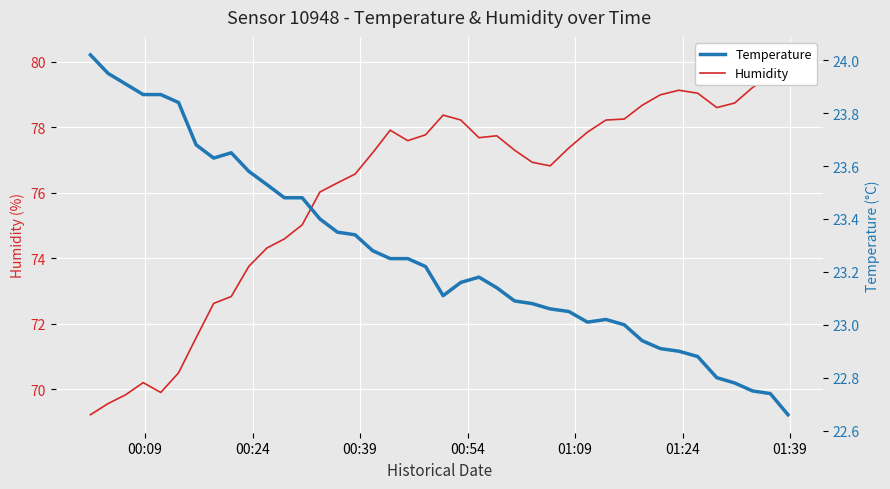

List the series in order of their peak value, lowest first.

Temperature, Humidity